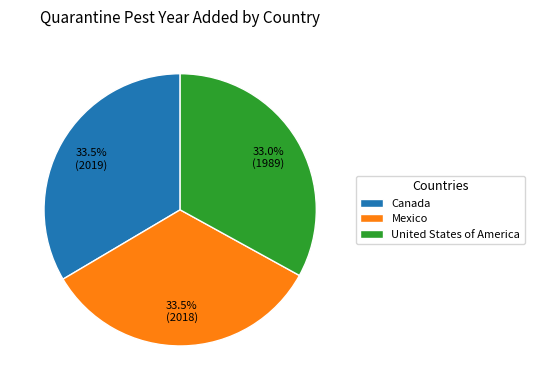

What is the ratio of the value at United States of America to the value at Canada?

1.0